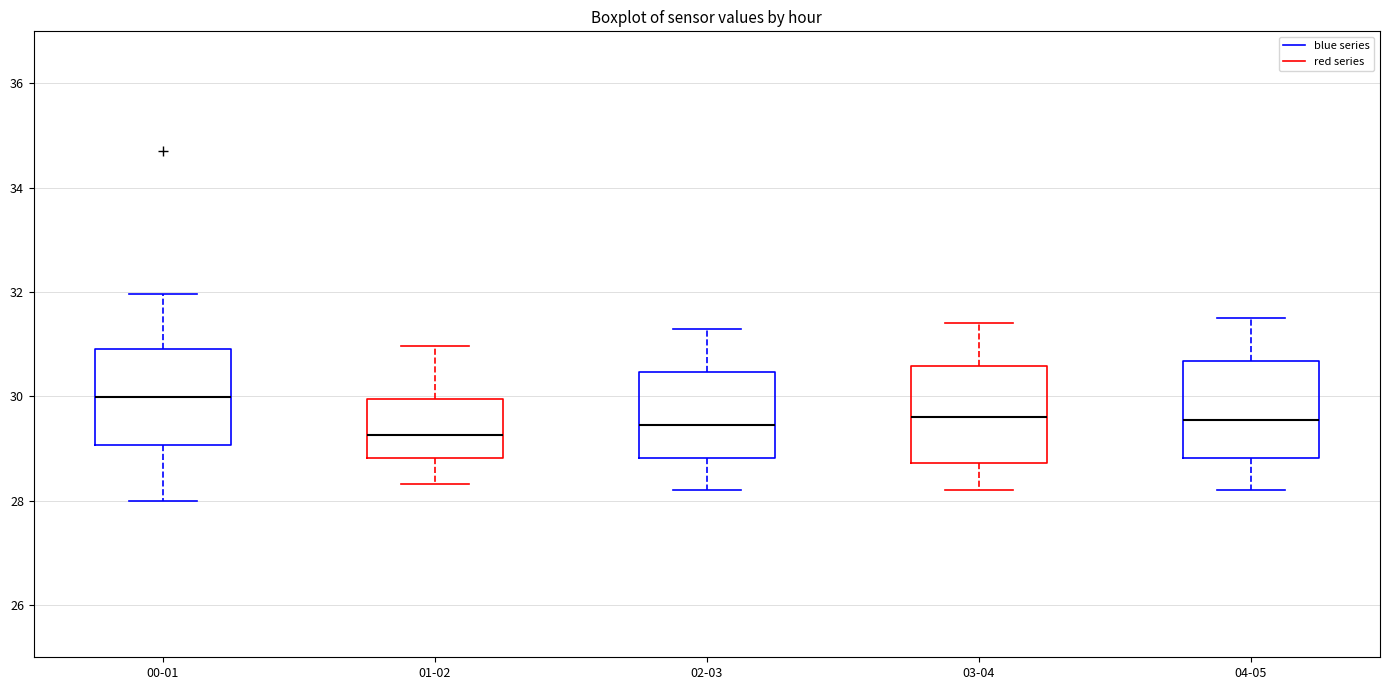

Reading left to right, read every box against the y-axis: the position of its median line, the range the box covers, and the ends of its whiskers. The values are not printed on the chart, so give them approximately, as read against the axis.

00-01: median 30.0, box 29.0 to 31.0, whiskers 28.0 to 32.0
01-02: median 29.2, box 28.8 to 30.0, whiskers 28.4 to 31.0
02-03: median 29.4, box 28.8 to 30.4, whiskers 28.2 to 31.4
03-04: median 29.6, box 28.8 to 30.6, whiskers 28.2 to 31.4
04-05: median 29.6, box 28.8 to 30.6, whiskers 28.2 to 31.6